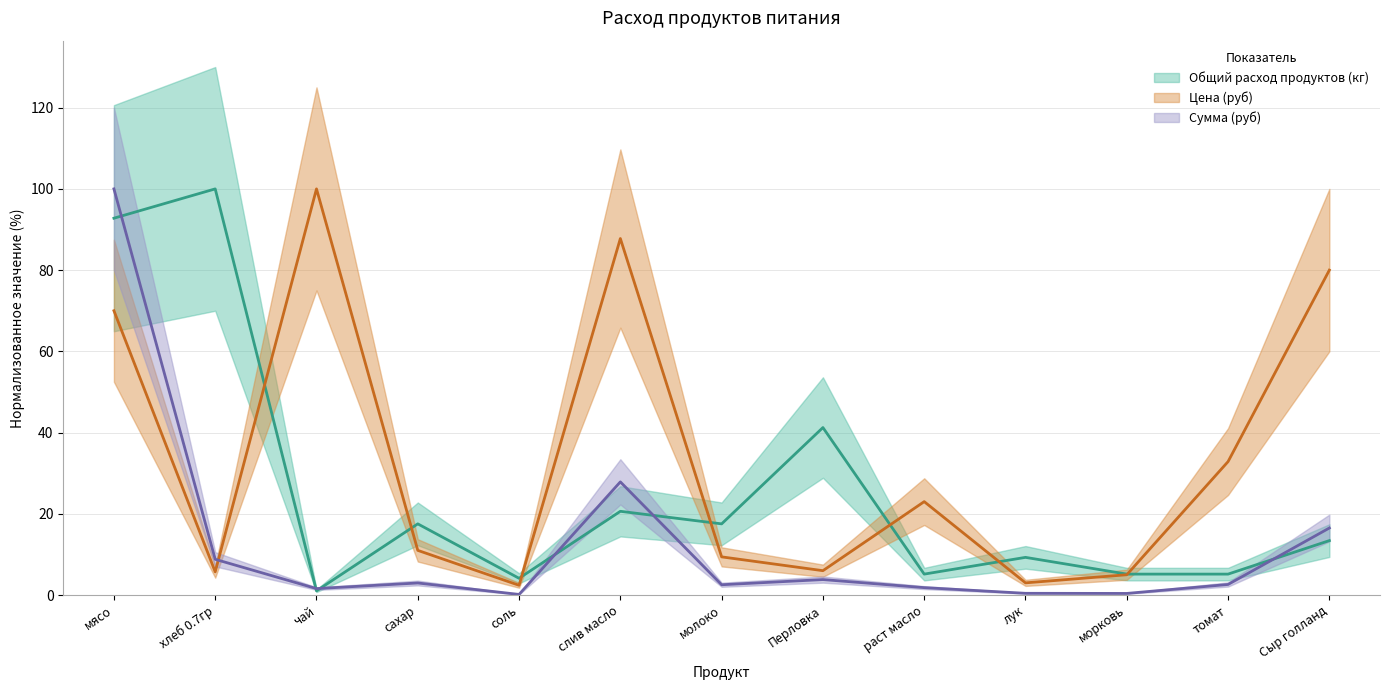

What is the label of the 4th point from the right?

лук